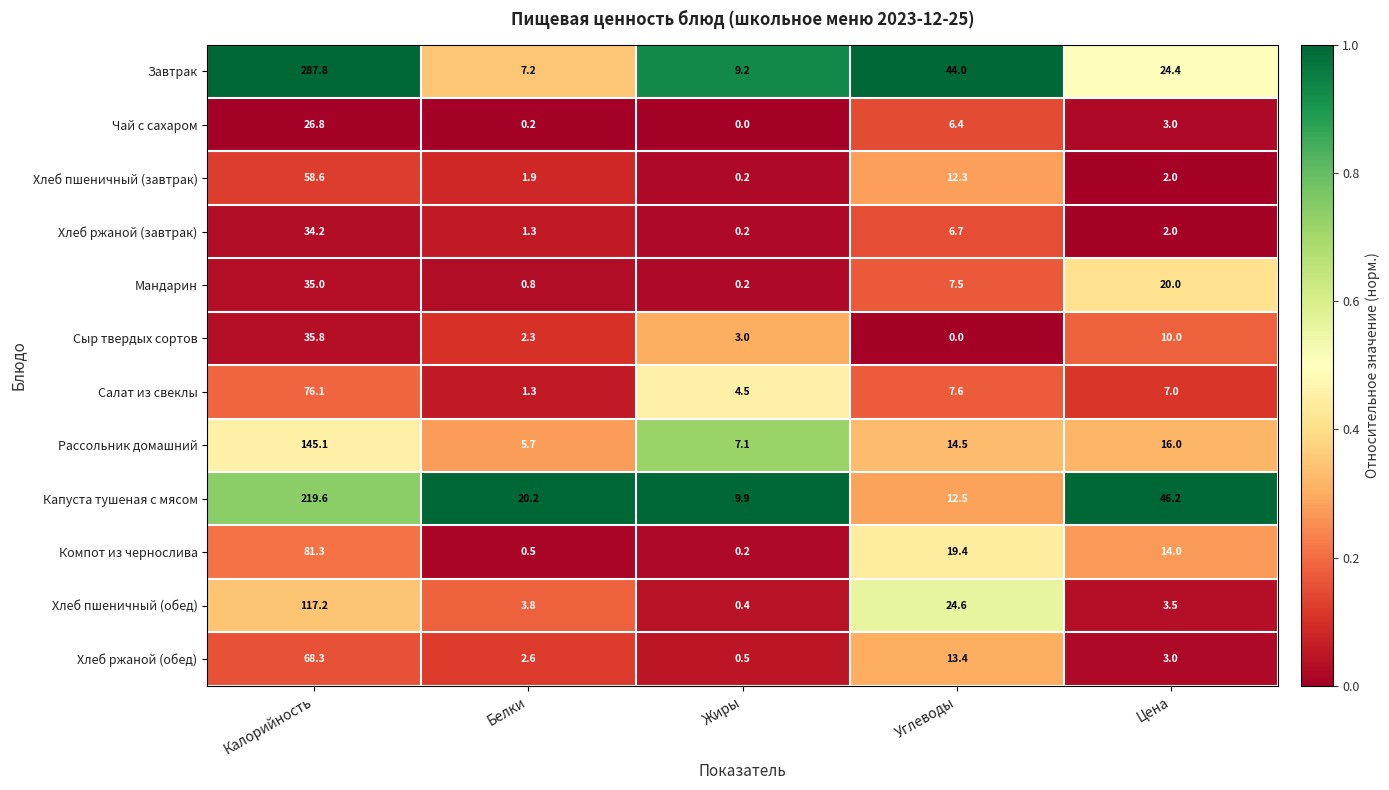

Which series has the widest spread of values?

Завтрак